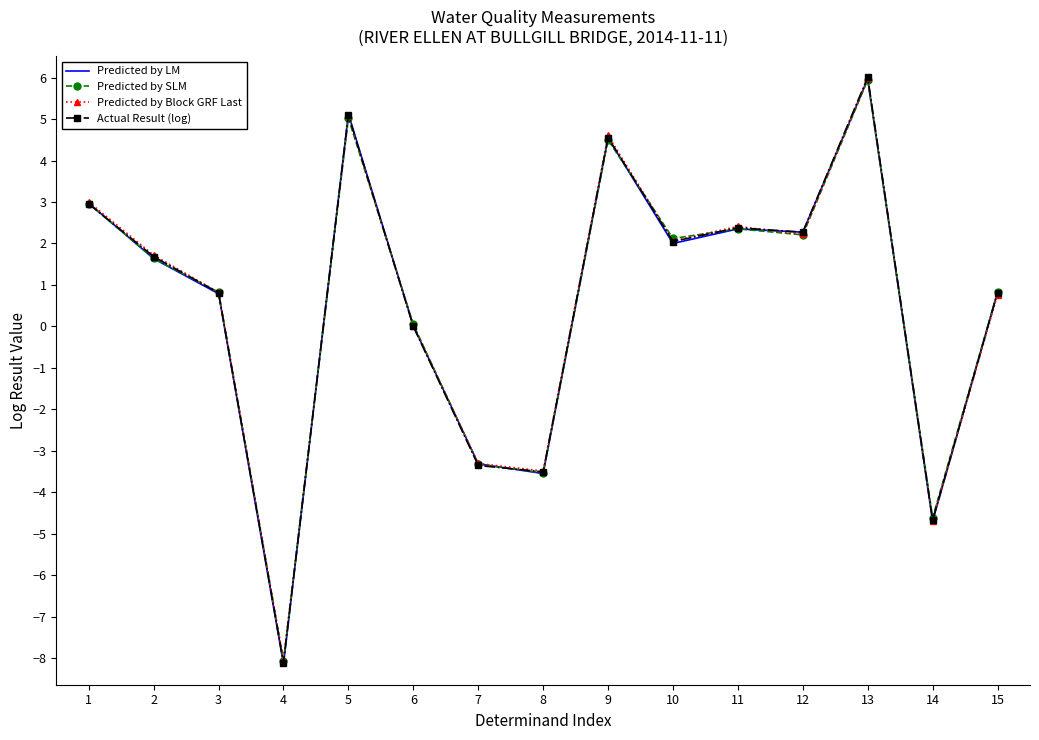

In Predicted by Block GRF Last, how many points are lower than both neighbors (excluding endpoints)?

5